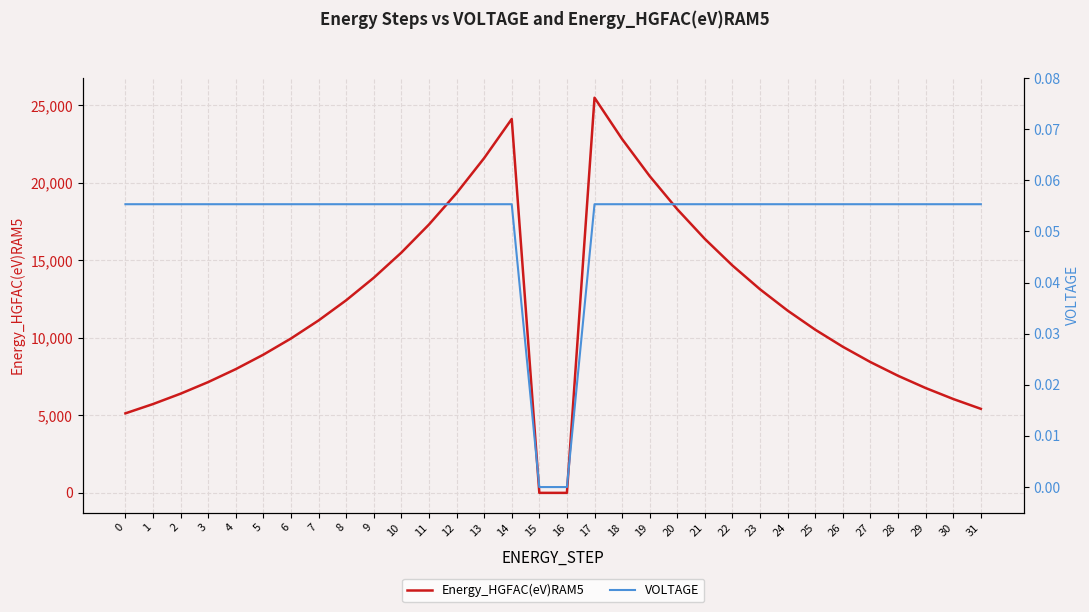

Between 25 and 26, which series saw the biggest shift?

Energy_HGFAC(eV)RAM5